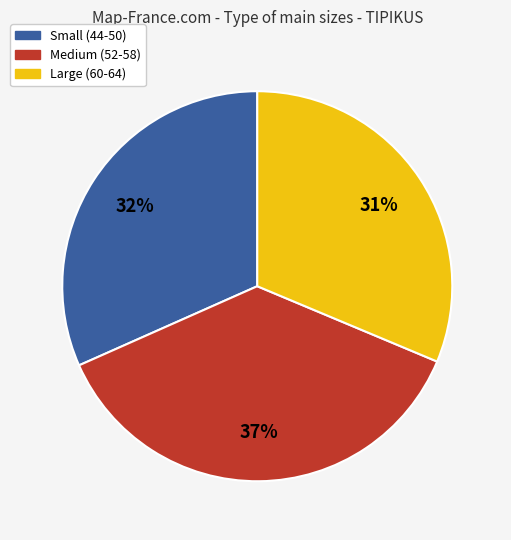

Does any single category account for the majority?

No